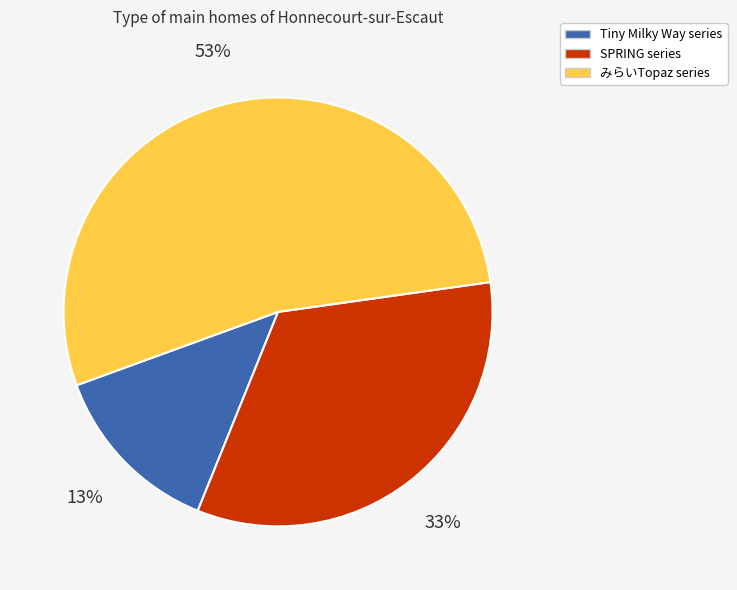

To the nearest percent, what is the difference between the largest and smallest slice percentages?

40%